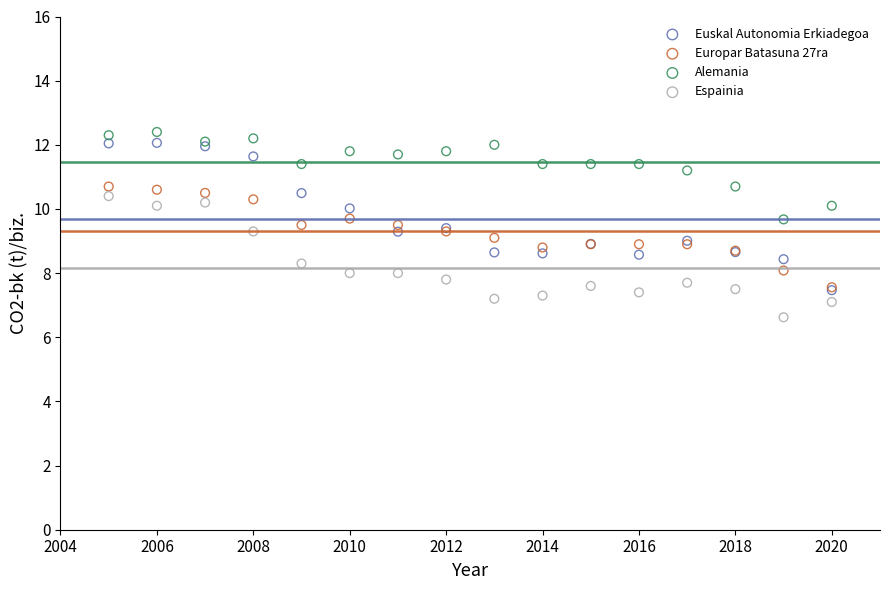

Which series reaches the maximum Y coordinate?

Alemania